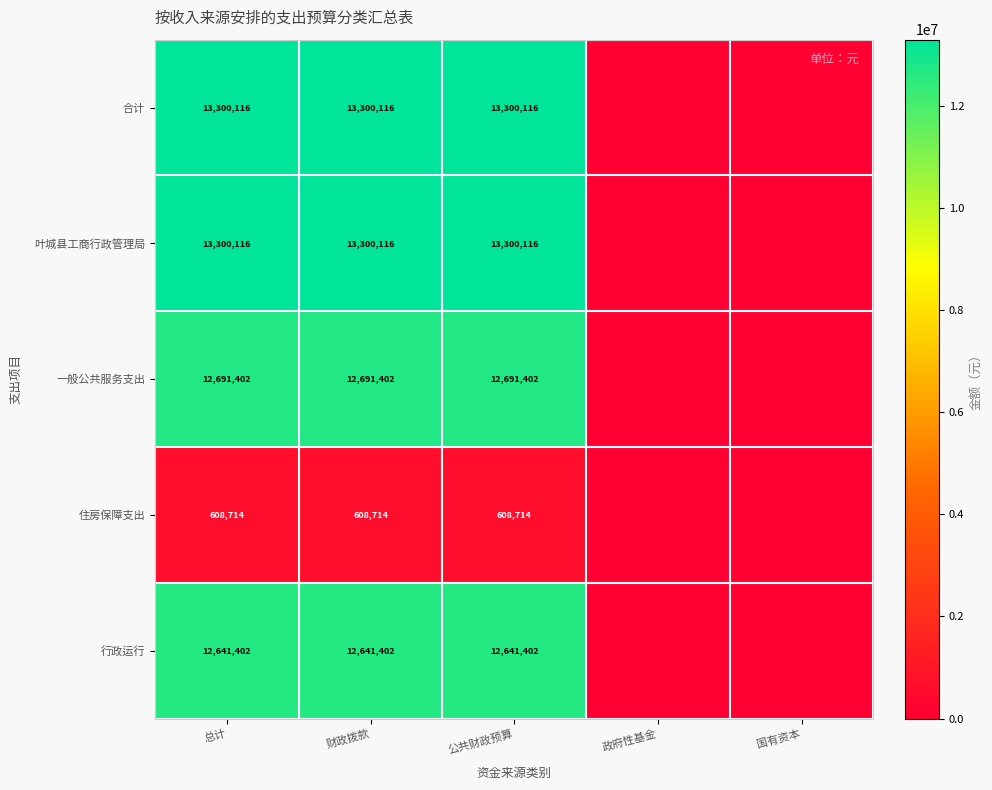

True or false: 住房保障支出 has a value of 302489 at 总计.

False